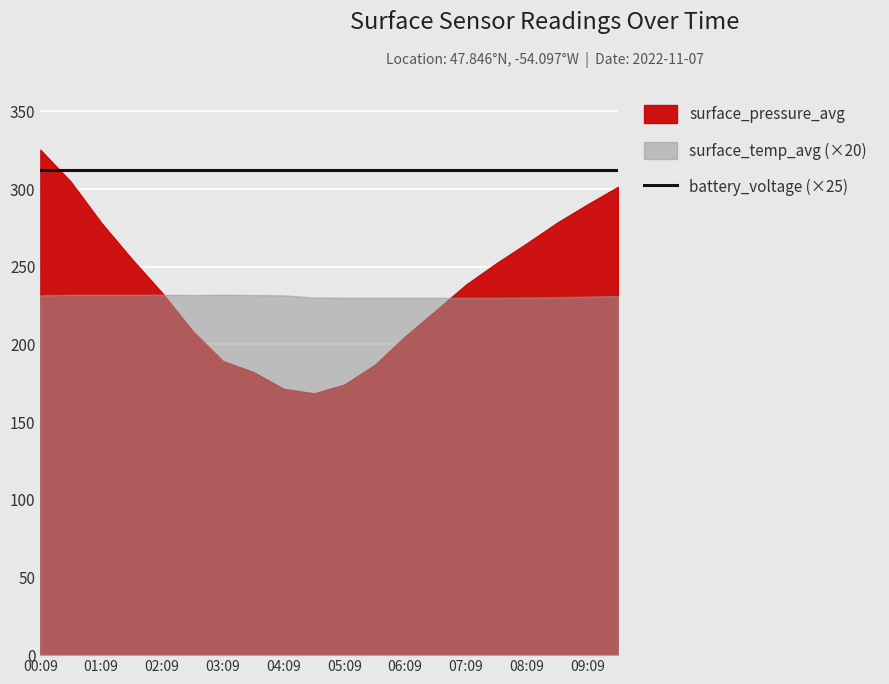

True or false: surface_pressure_avg and battery_voltage intersect in this chart.

False